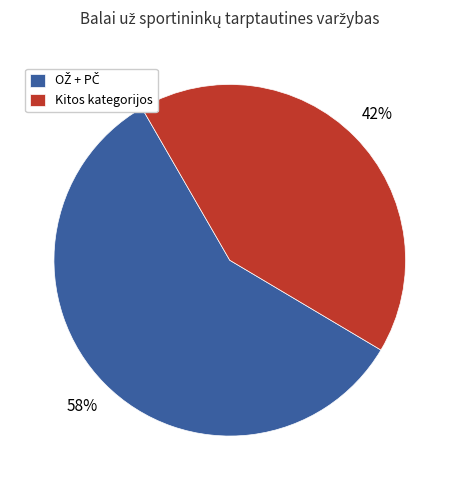

Which slice is the smallest?

Kitos kategorijos